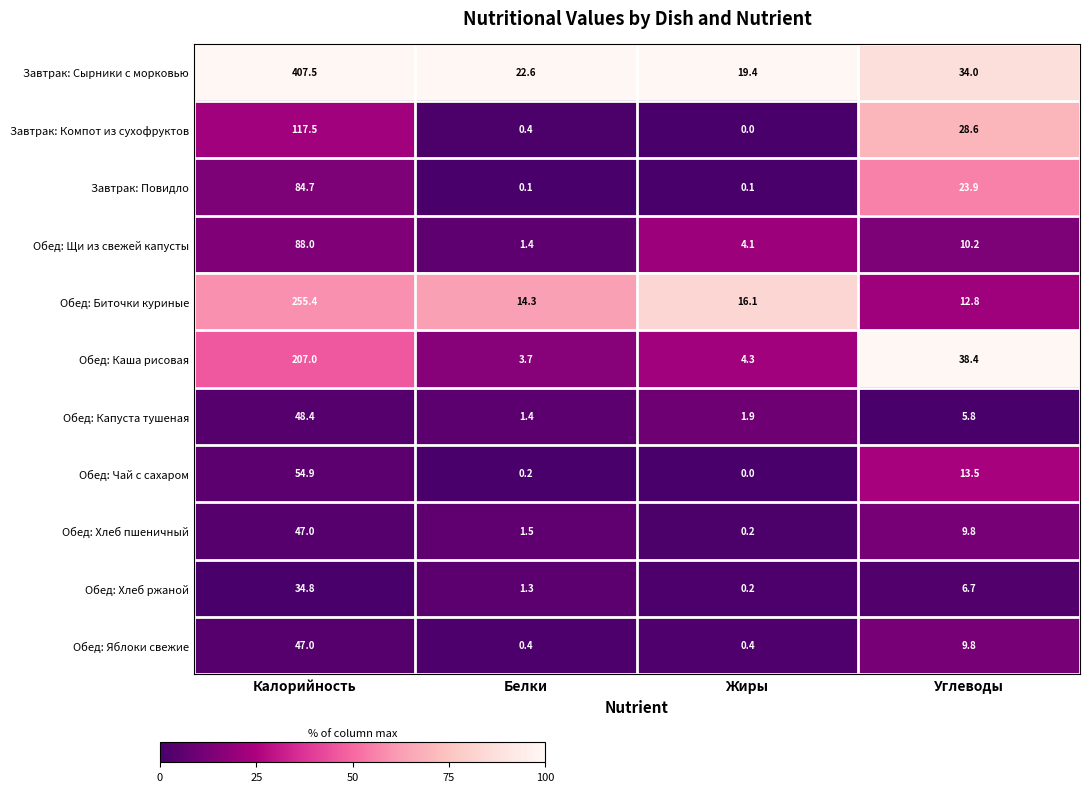

What is the approximate value of Обед: Каша рисовая at Белки?

3.7